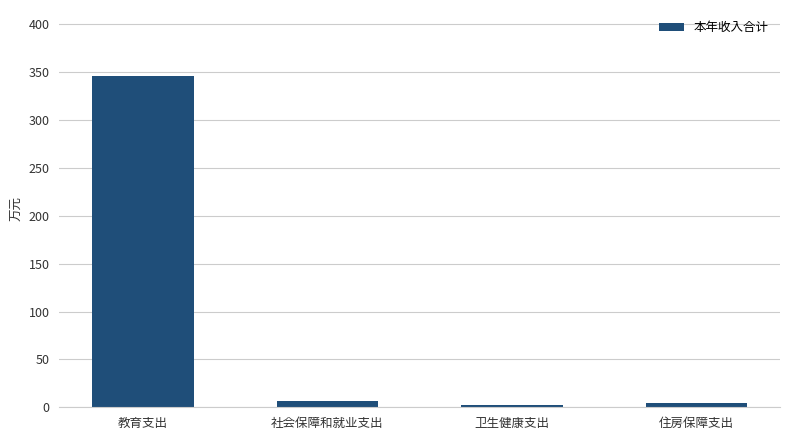

Approximately how many times larger is the value at 教育支出 compared to 社会保障和就业支出?

54.1